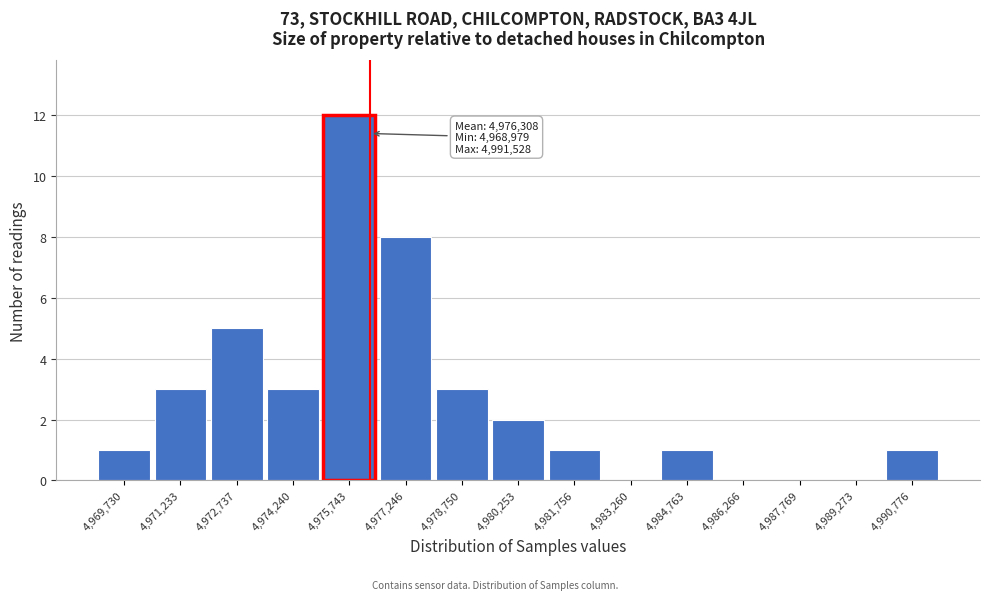

Which range on the x-axis has the tallest bar?

4975000 to 4976400